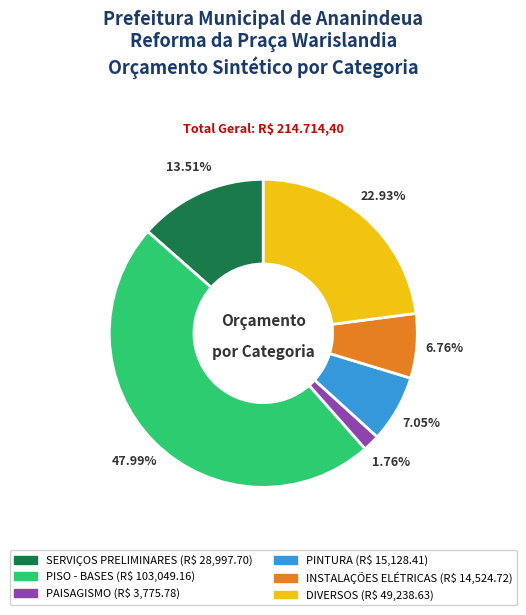

Does any single category account for the majority?

No